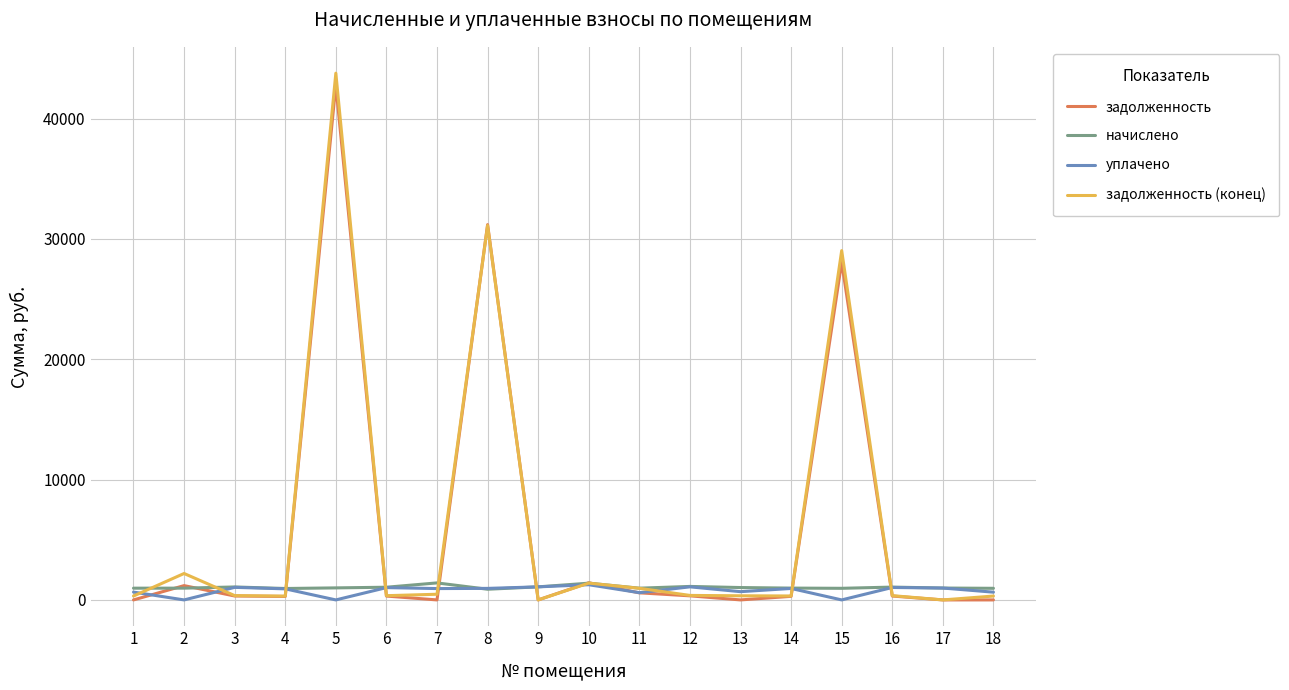

The value of задолженность (конец) at 7 is 471.2. True or false?

True